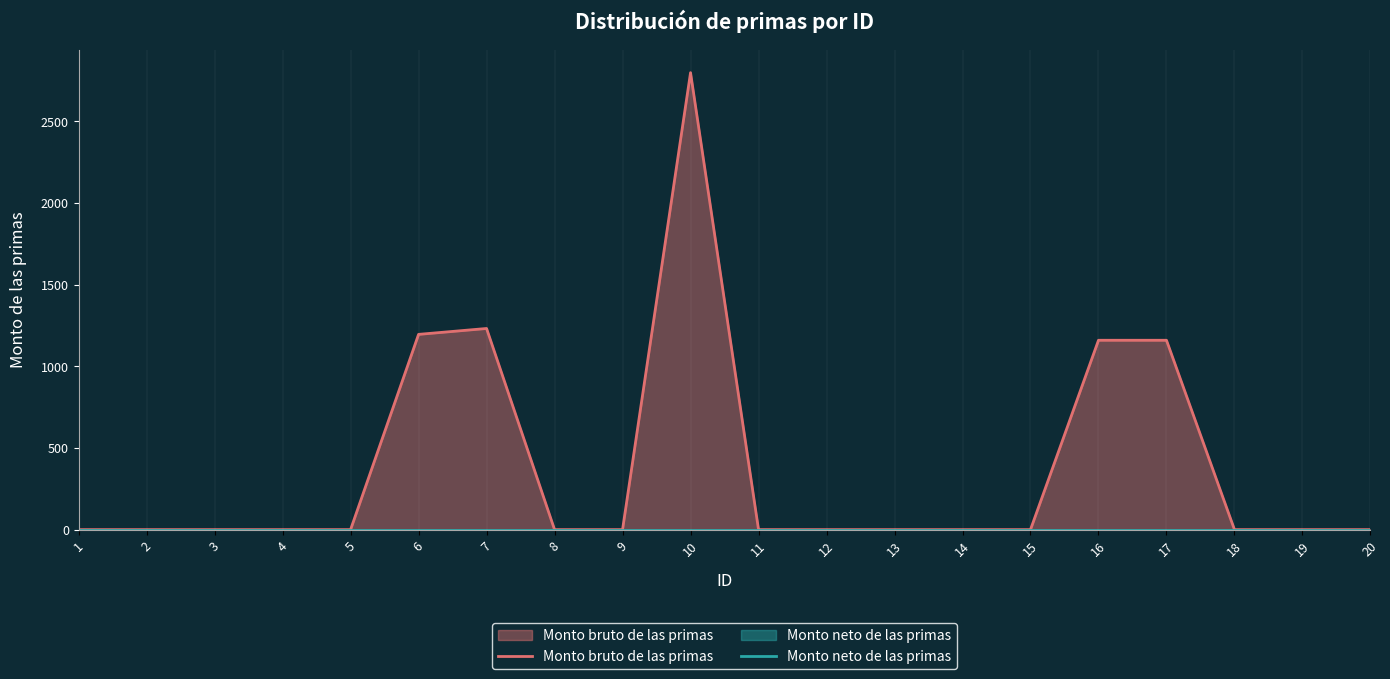

How many lines are shown in the chart?

2